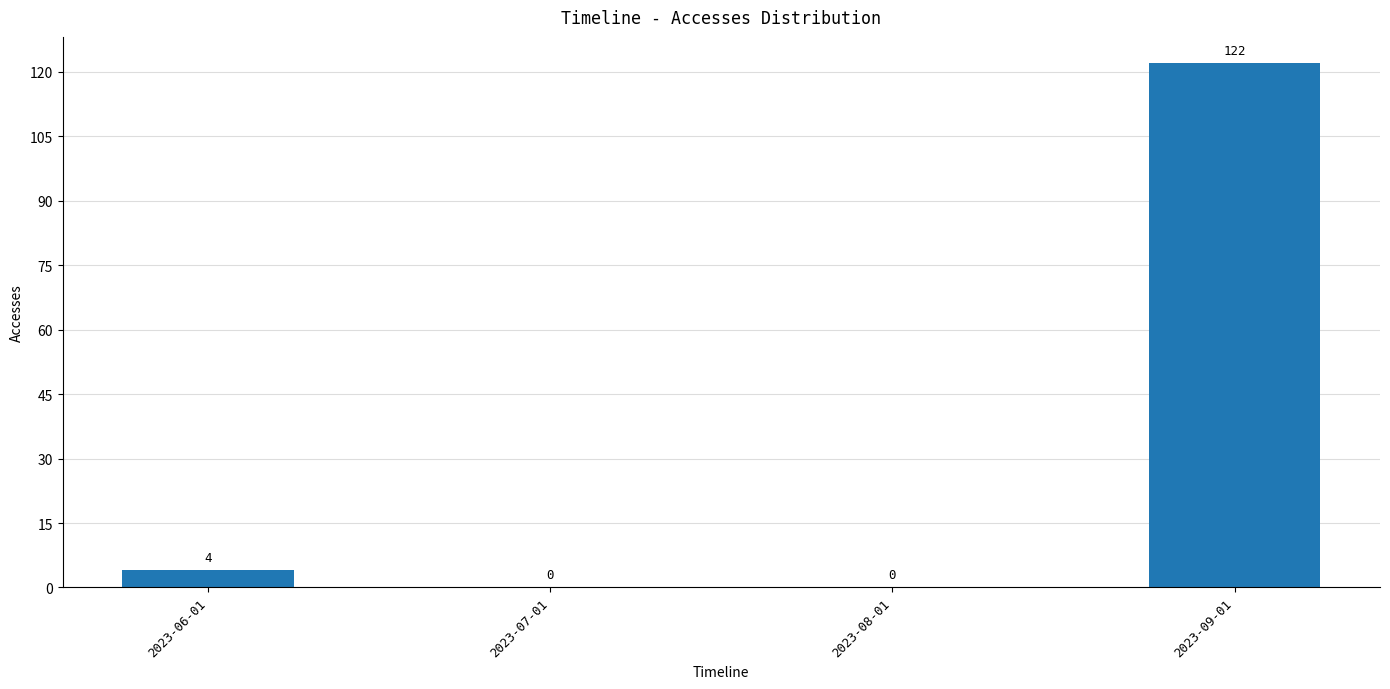

Count the number of categories in the chart.

4